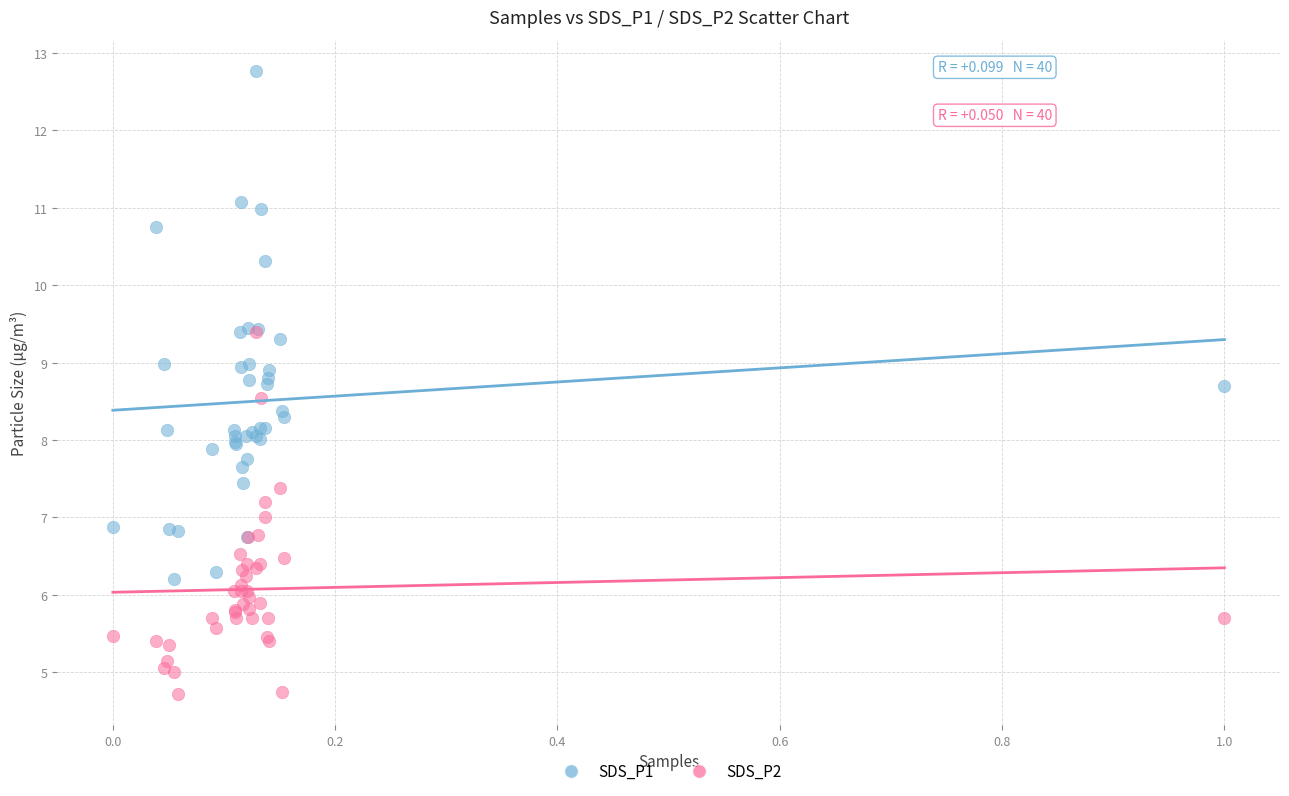

Which series reaches the minimum Y coordinate?

SDS_P2